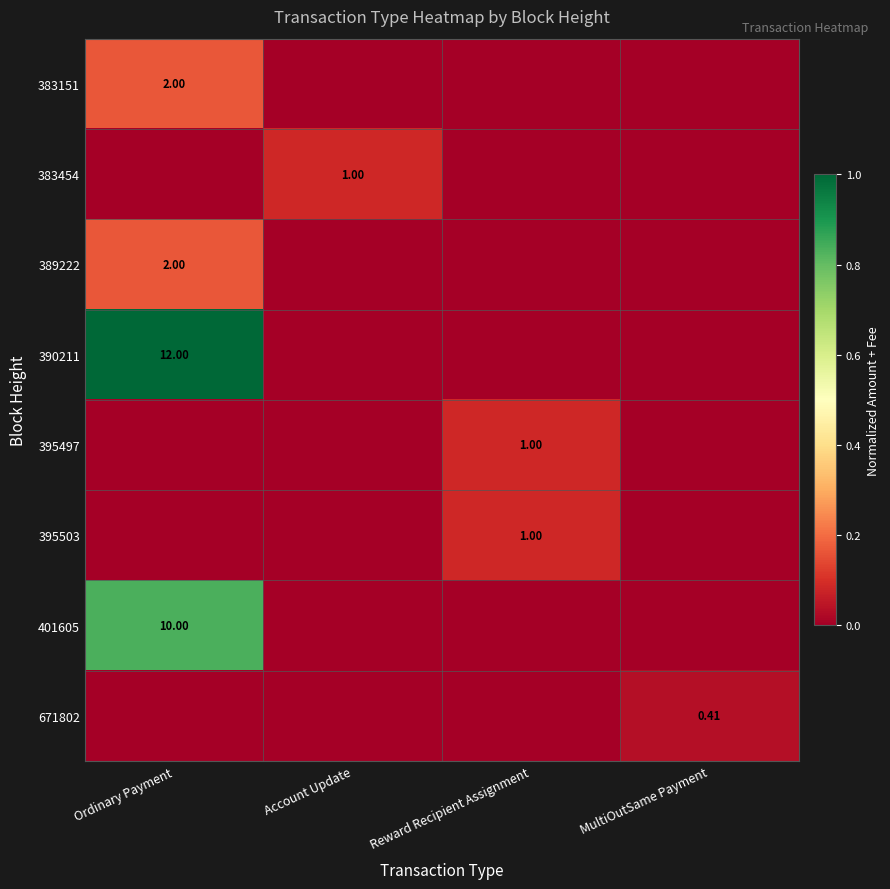

List the series in order of their peak value, highest first.

390211, 401605, 383151, 389222, 383454, 395497, 395503, 671802